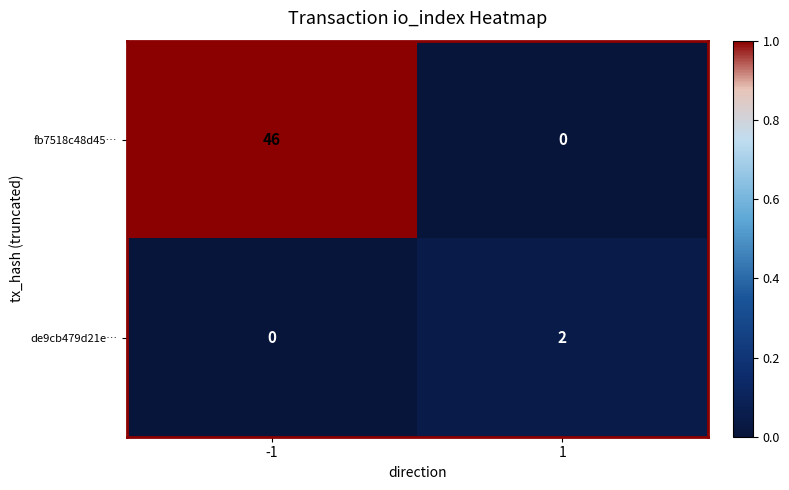

What is the difference between the maximum and minimum values in the fb7518c48d45… series?

46